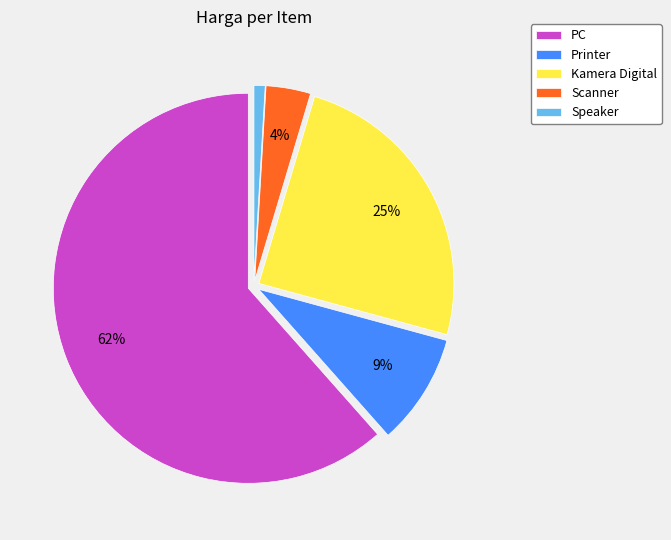

What percentage is the Speaker slice, to the nearest percent?

1%